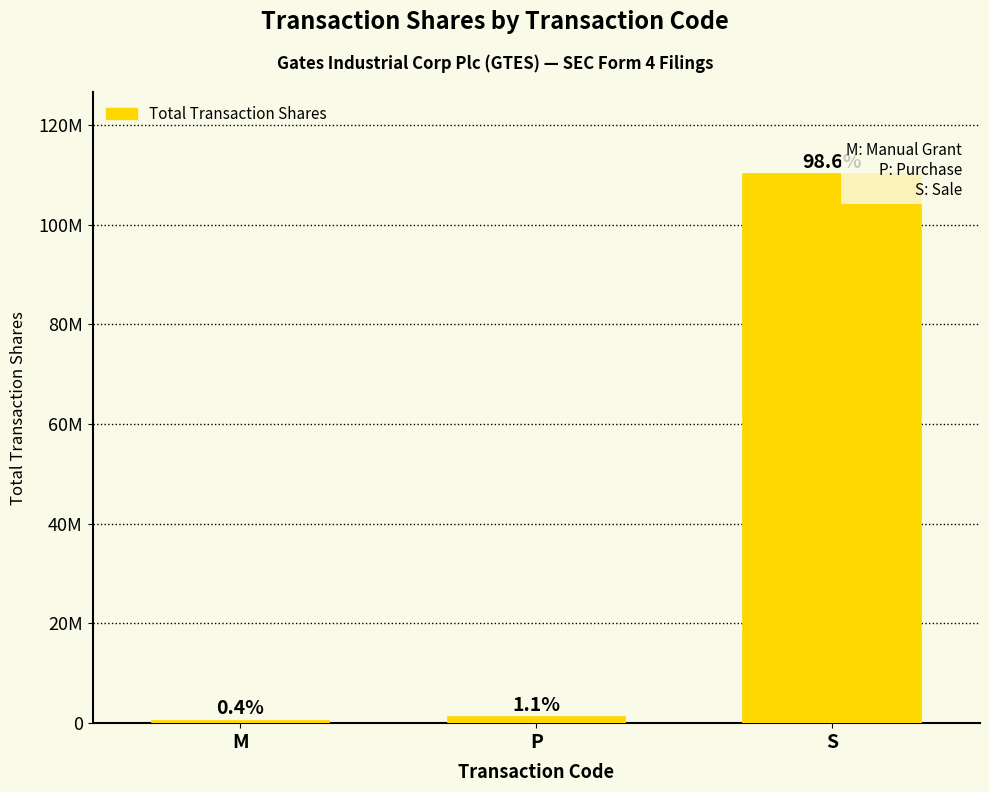

Are the bars horizontal?

No